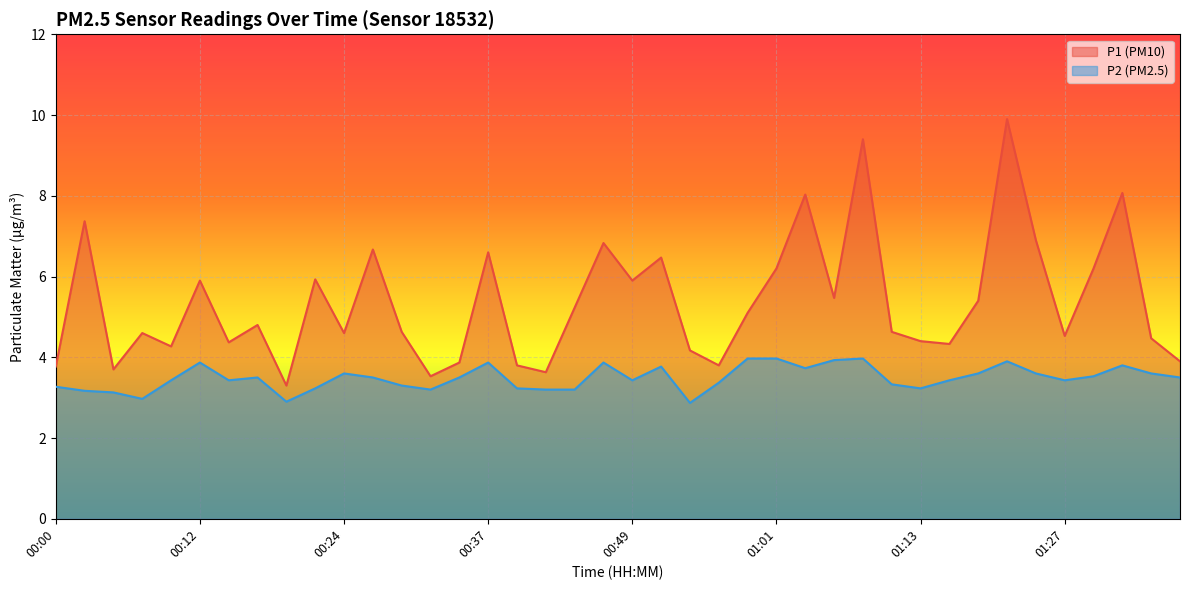

Reading right to left, extract all data points from this chart.

P1: 3.9	4.5	8.1	6.2	4.5	6.9	9.9	5.4	4.3	4.4	4.6	9.4	5.5	8.0	6.2	5.1	3.8	4.2	6.5	5.9	6.8	5.2	3.6	3.8	6.6	3.9	3.5	4.6	6.7	4.6	5.9	3.3	4.8	4.4	5.9	4.3	4.6	3.7	7.4	3.8
P2: 3.5	3.6	3.8	3.5	3.4	3.6	3.9	3.6	3.4	3.2	3.3	4.0	3.9	3.7	4.0	4.0	3.4	2.9	3.8	3.4	3.9	3.2	3.2	3.2	3.9	3.5	3.2	3.3	3.5	3.6	3.2	2.9	3.5	3.4	3.9	3.4	3.0	3.1	3.2	3.3